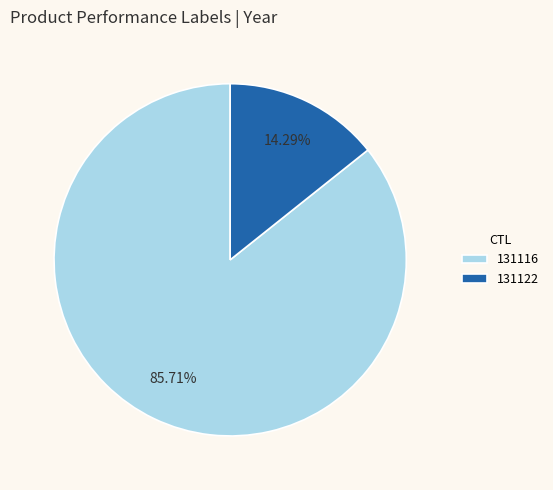

Between 131122 and 131116, which is larger?

131116